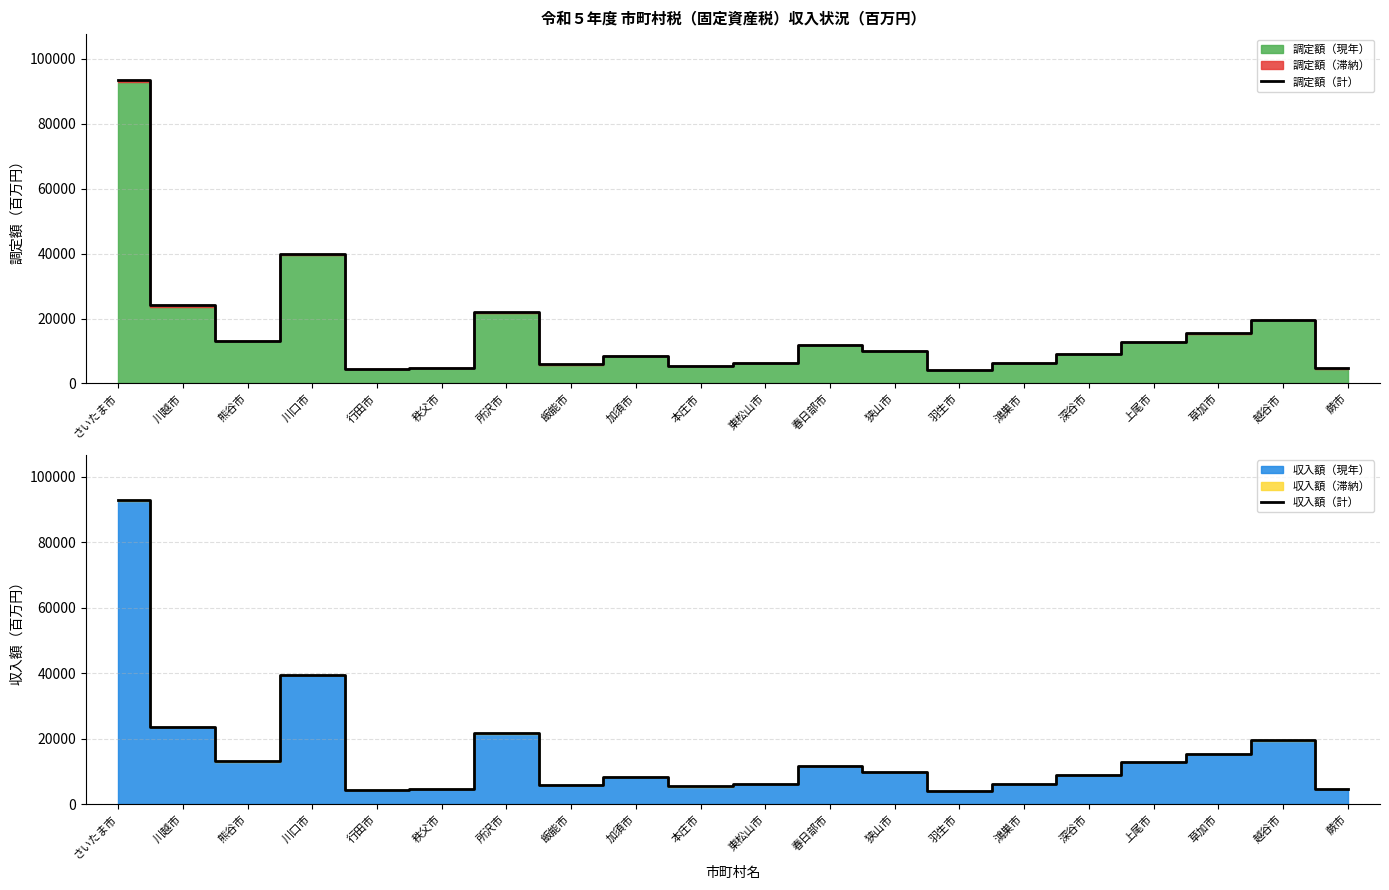

Which series has the widest spread of values?

調定額（計）